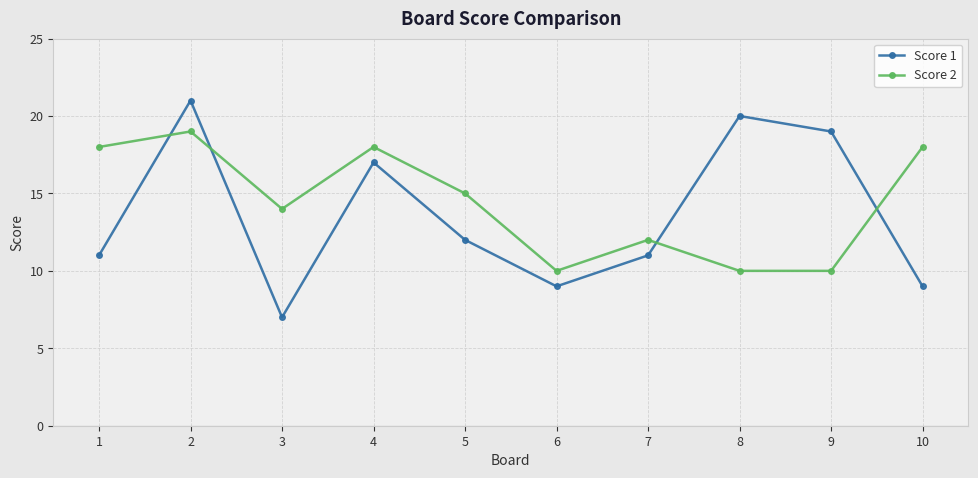

Between which two adjacent categories do Score 1 and Score 2 first intersect?

1 and 2